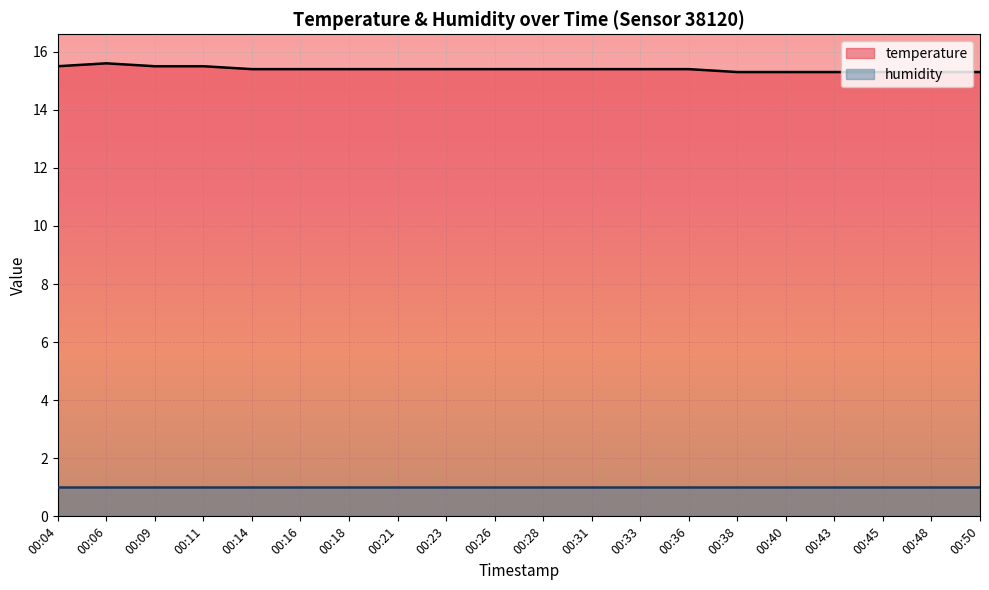

What is the smallest value displayed?

1.0